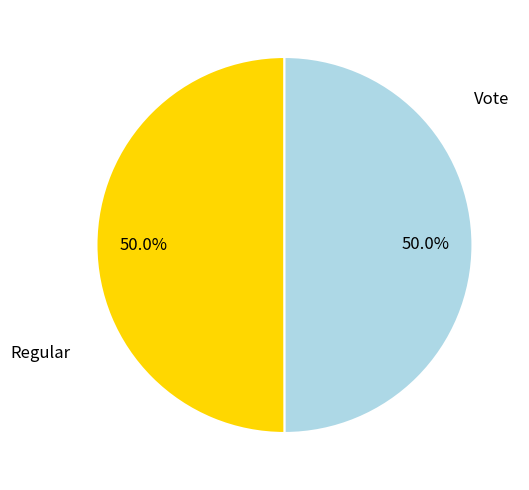

To the nearest percent, what is the combined percentage of Vote and Regular?

100%